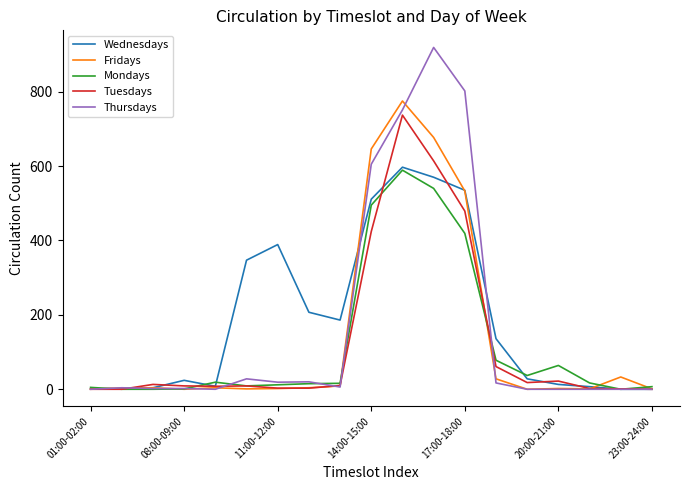

Which series has the largest range (max minus min)?

Thursdays